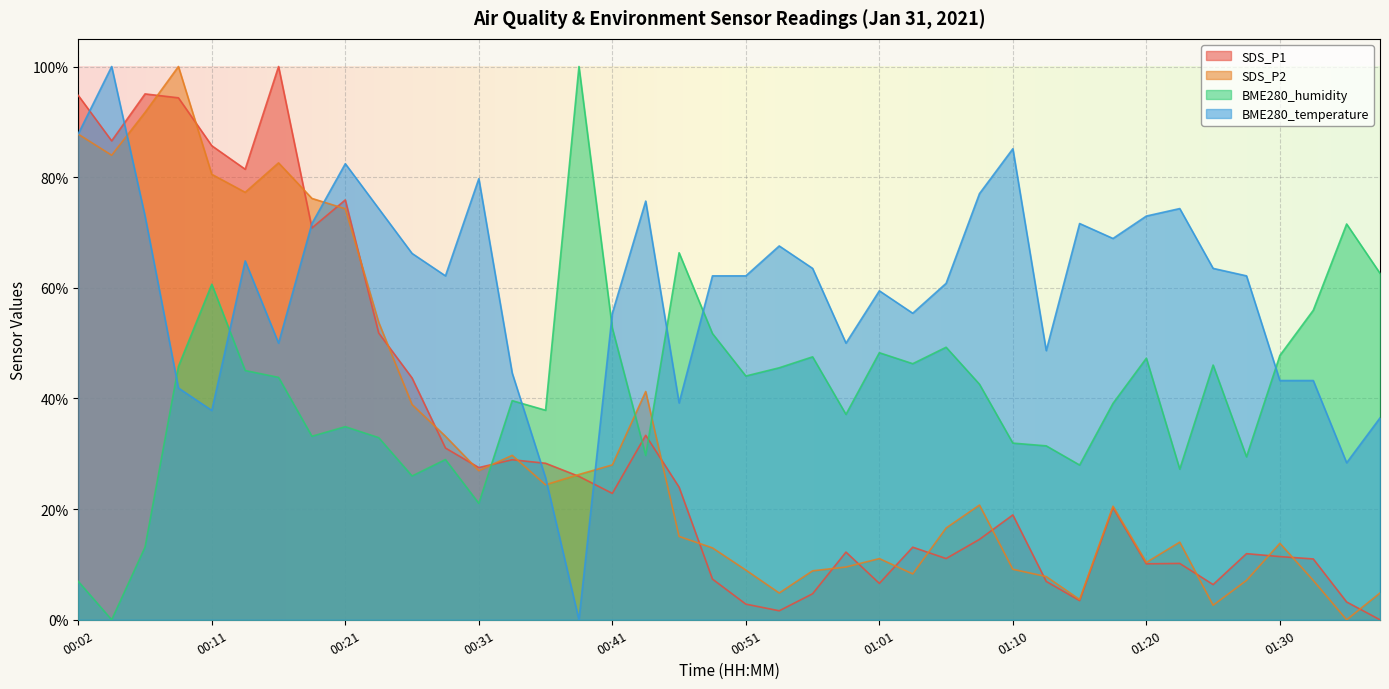

What is the difference between the maximum and minimum values in the BME280_humidity series?

100.0